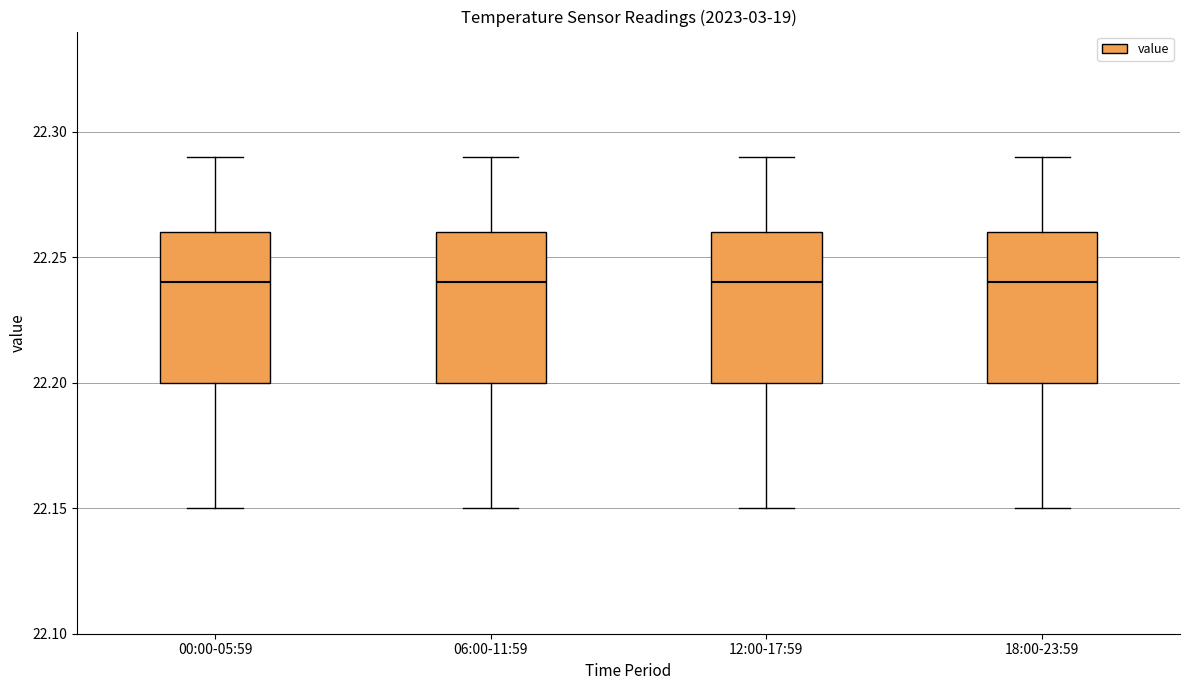

Reading left to right, read every box against the y-axis: the position of its median line, the range the box covers, and the ends of its whiskers. The values are not printed on the chart, so give them approximately, as read against the axis.

00:00-05:59: median 22.24, box 22.20 to 22.26, whiskers 22.15 to 22.29
06:00-11:59: median 22.24, box 22.20 to 22.26, whiskers 22.15 to 22.29
12:00-17:59: median 22.24, box 22.20 to 22.26, whiskers 22.15 to 22.29
18:00-23:59: median 22.24, box 22.20 to 22.26, whiskers 22.15 to 22.29